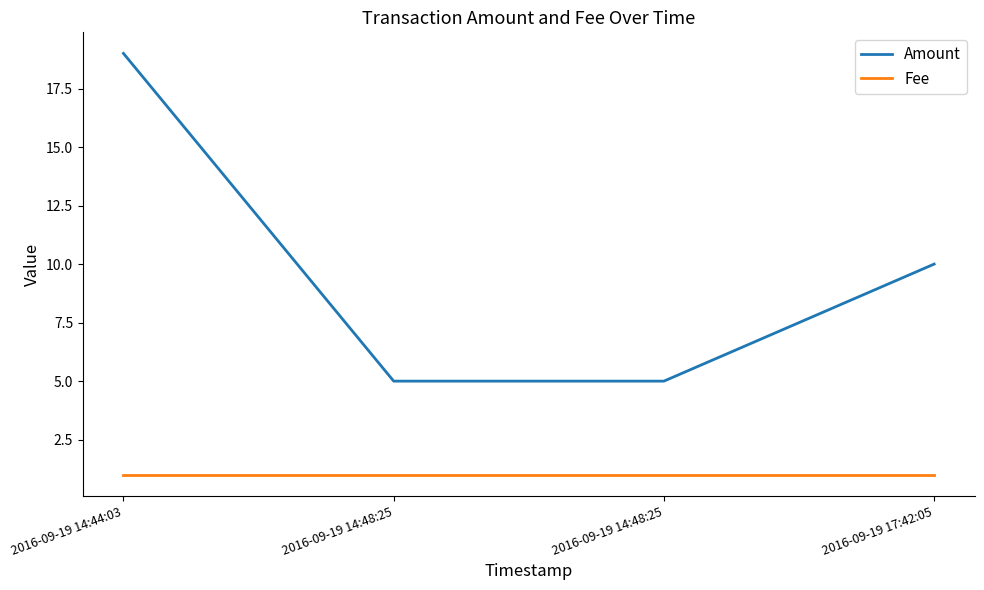

How many distinct data groups are displayed?

2